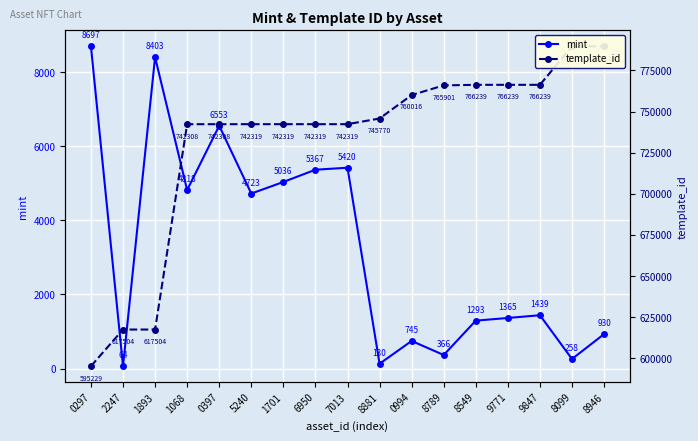

What are all the series names shown in the legend?

mint, template_id